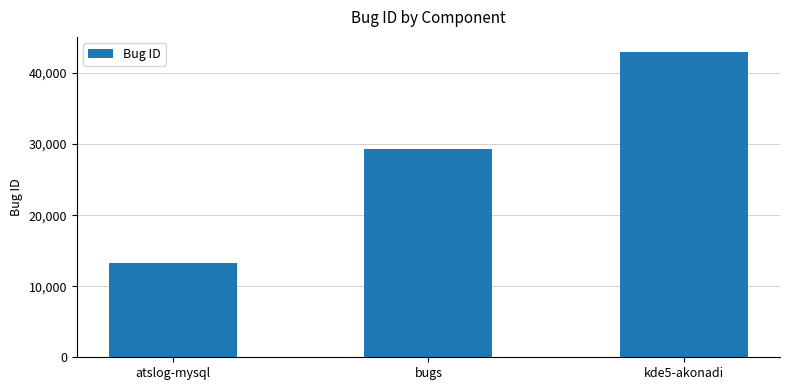

What is the change in value from atslog-mysql to bugs?

+16043